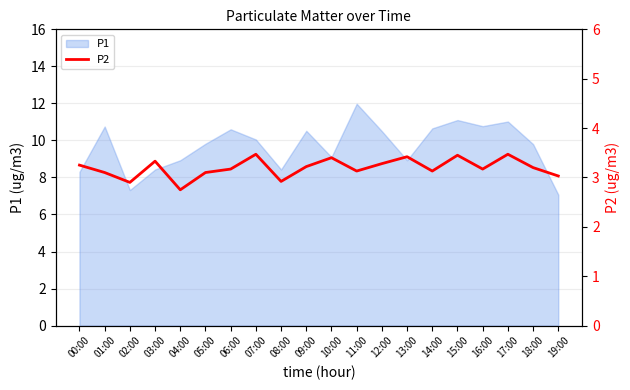

Is it true that P1 equals 11.0 at 03:00?

False